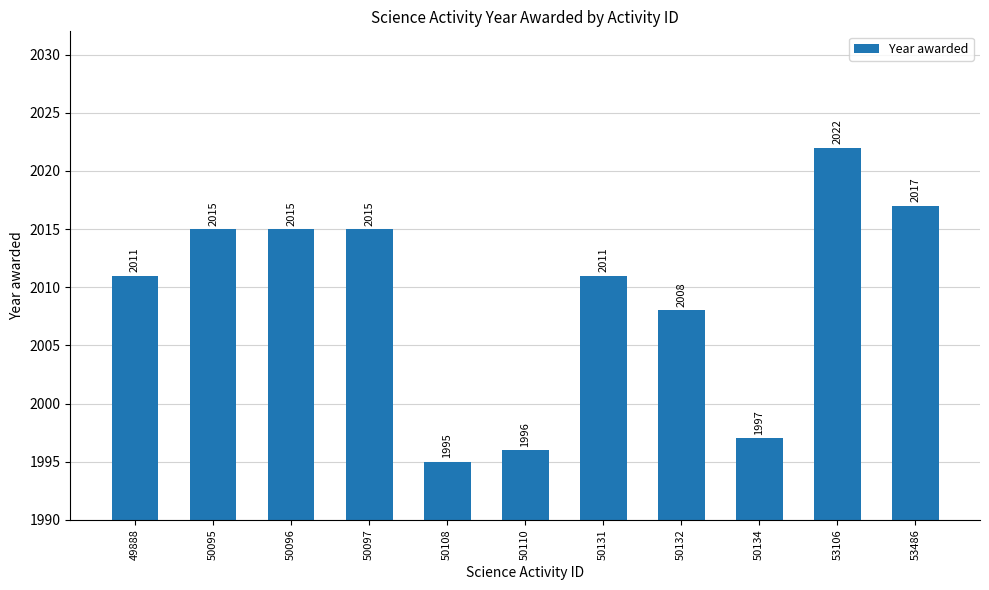

What is the smallest value displayed?

1995